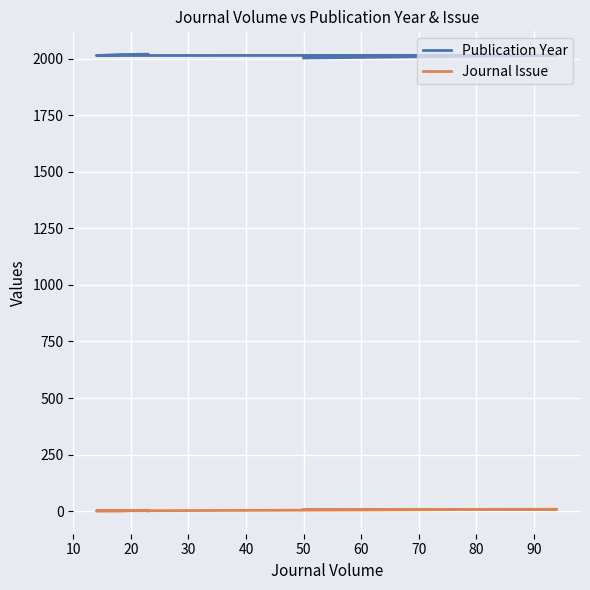

Reading left to right, transcribe all the data shown in this chart.

Publication Year: 2003	2015	2014	2018	2020	2019
Journal Issue: 7	8	1	1	4	1